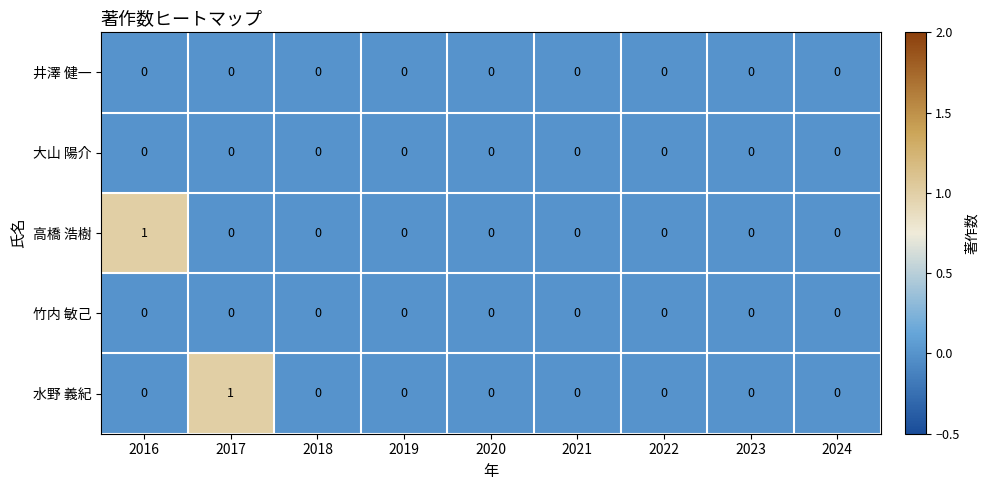

True or false: 井澤 健一 has a value of 0 at 2021.

True